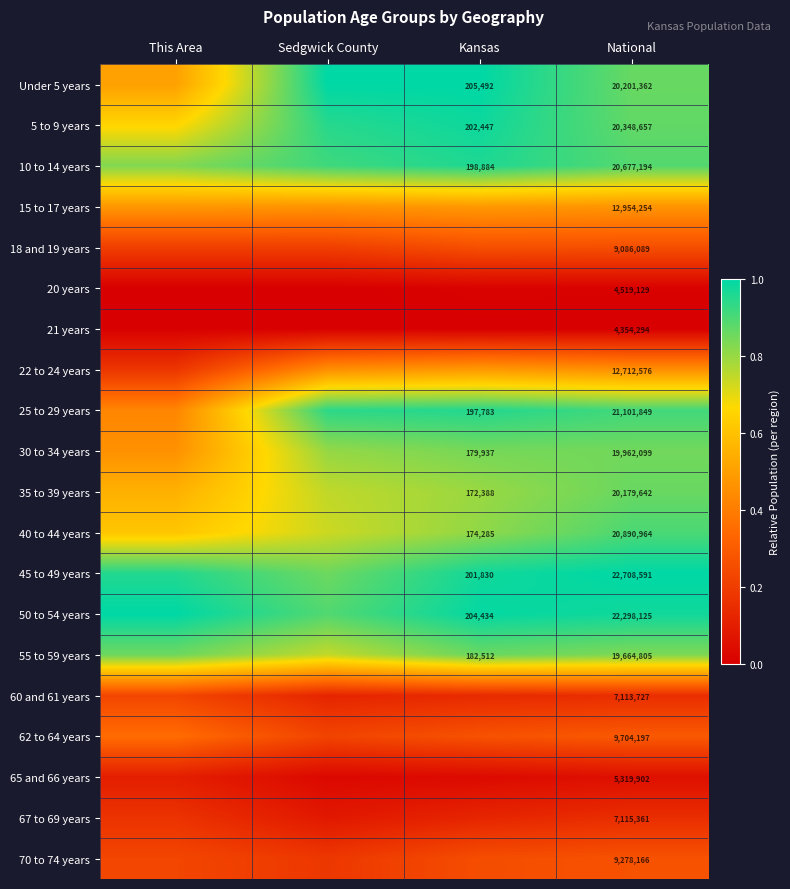

What is the difference between the highest and lowest values at Sedgwick County?

1.0